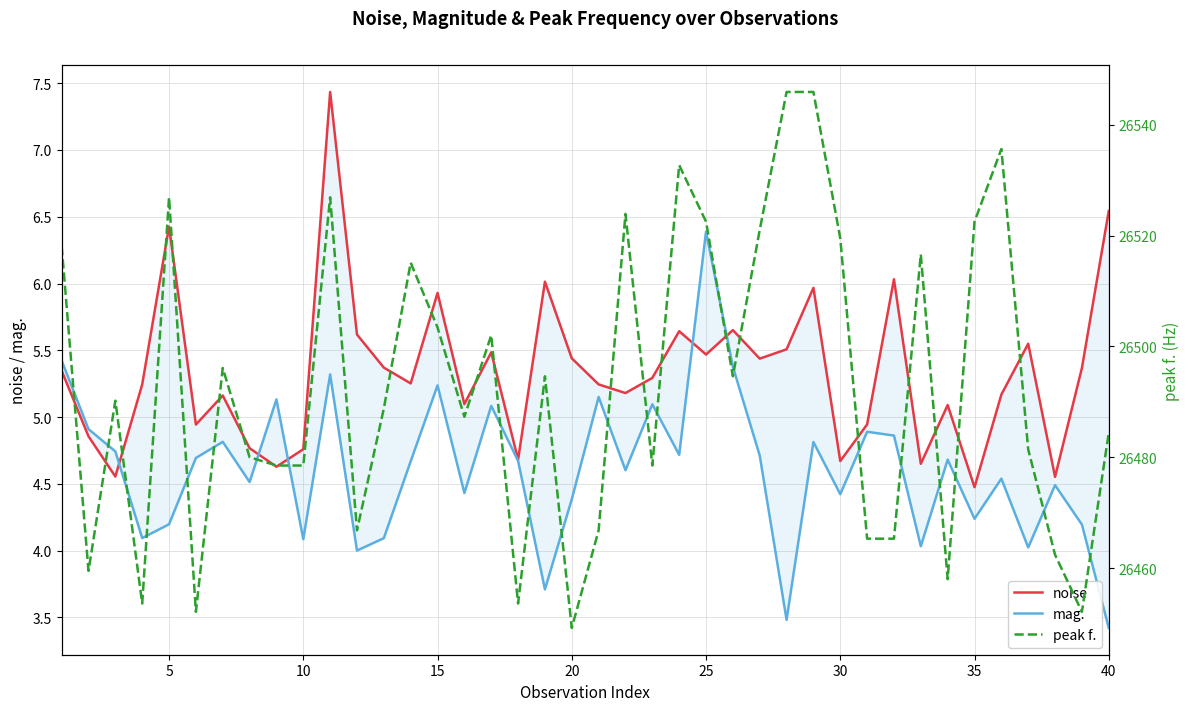

True or false: peak f. and noise cross at least once.

False